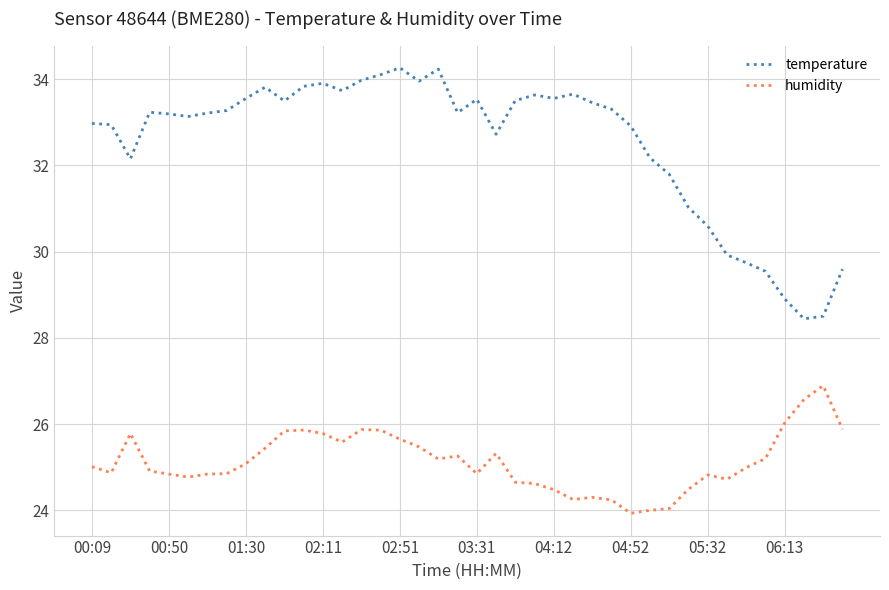

What is the difference between the maximum and minimum values in the temperature series?

5.8